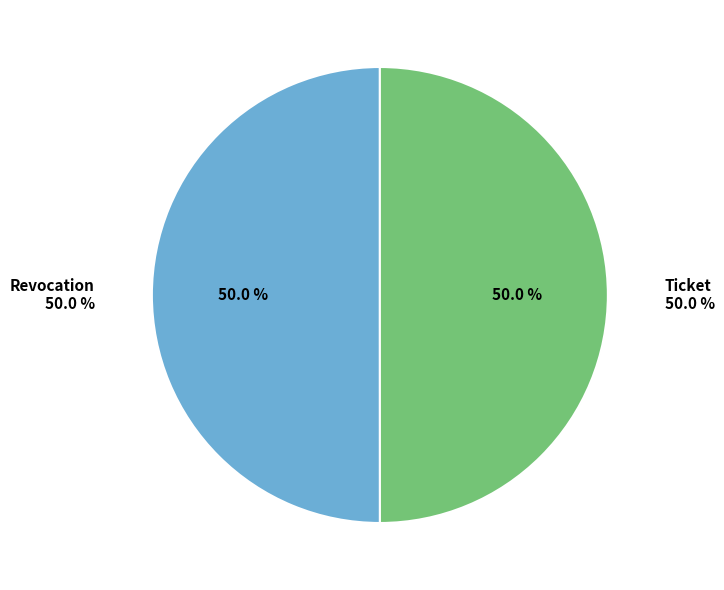

Is Ticket the majority of the pie?

No